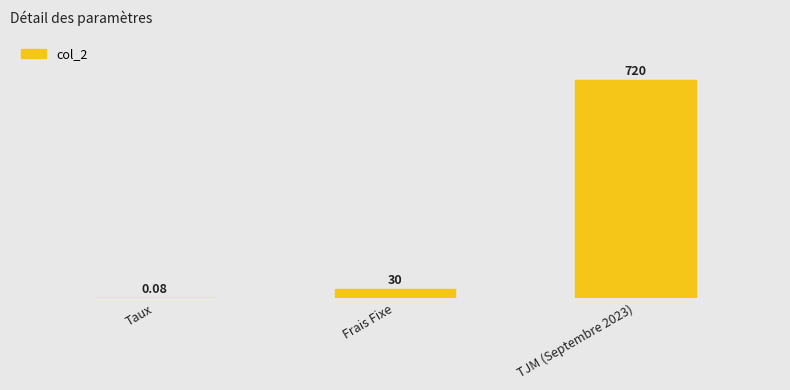

Rank the categories by value from highest to lowest.

TJM (Septembre 2023), Frais Fixe, Taux